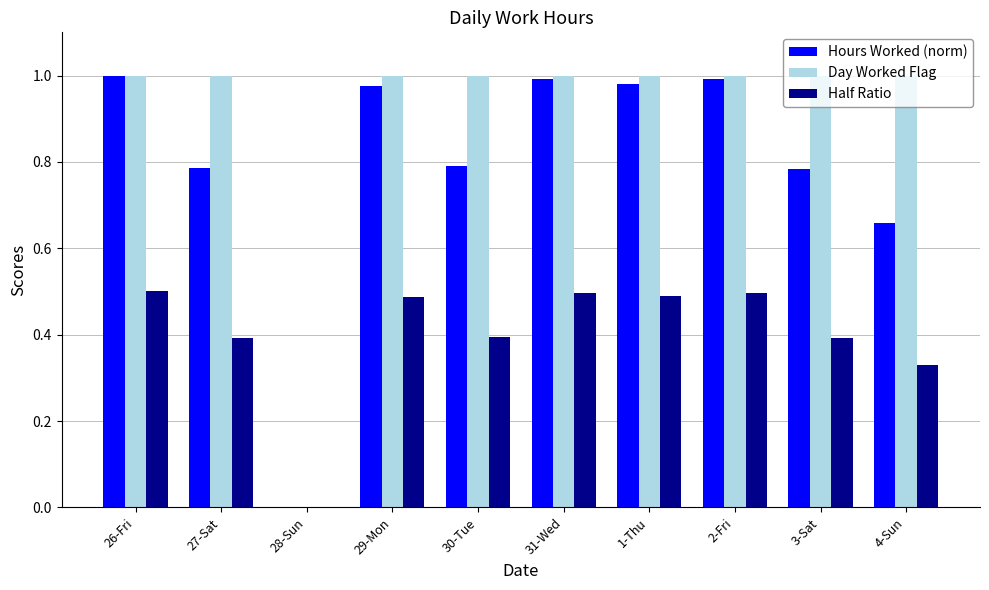

Is the value of Hours Worked (norm) at 4-Sun greater than the value of Day Worked Flag at 30-Tue?

No